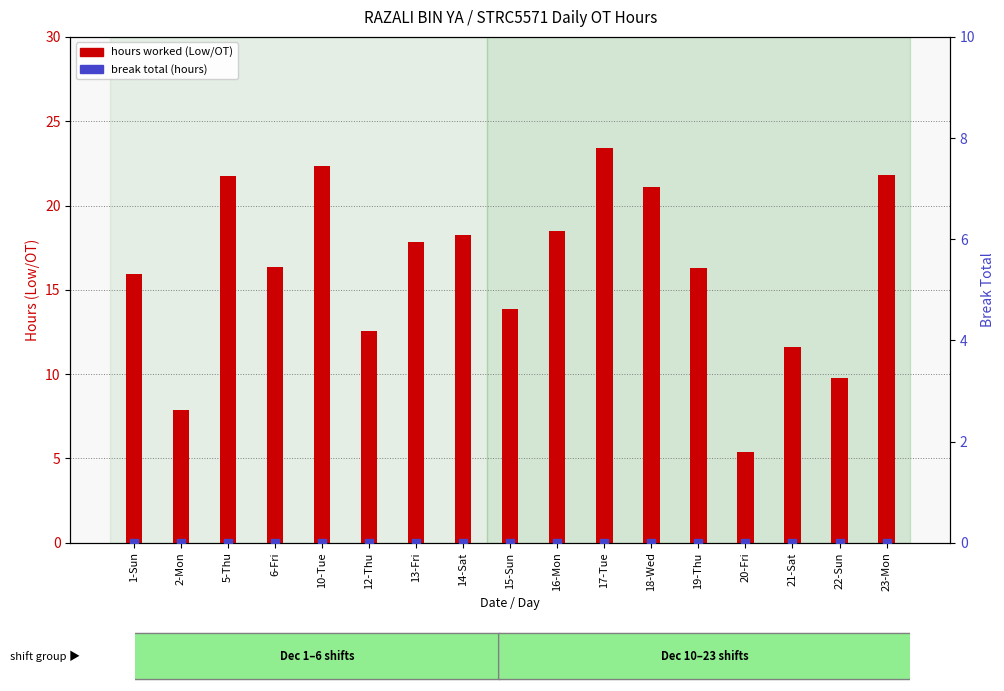

What are all the series names shown in the legend?

hours worked (Low/OT), break total (hours)